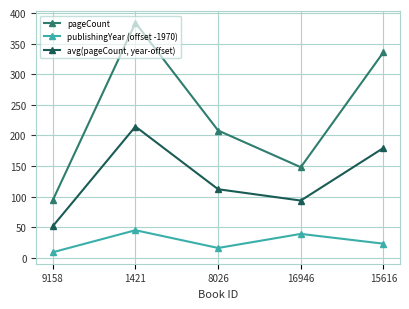

What is the difference between the pageCount values at 1421 and 8026?

176.0